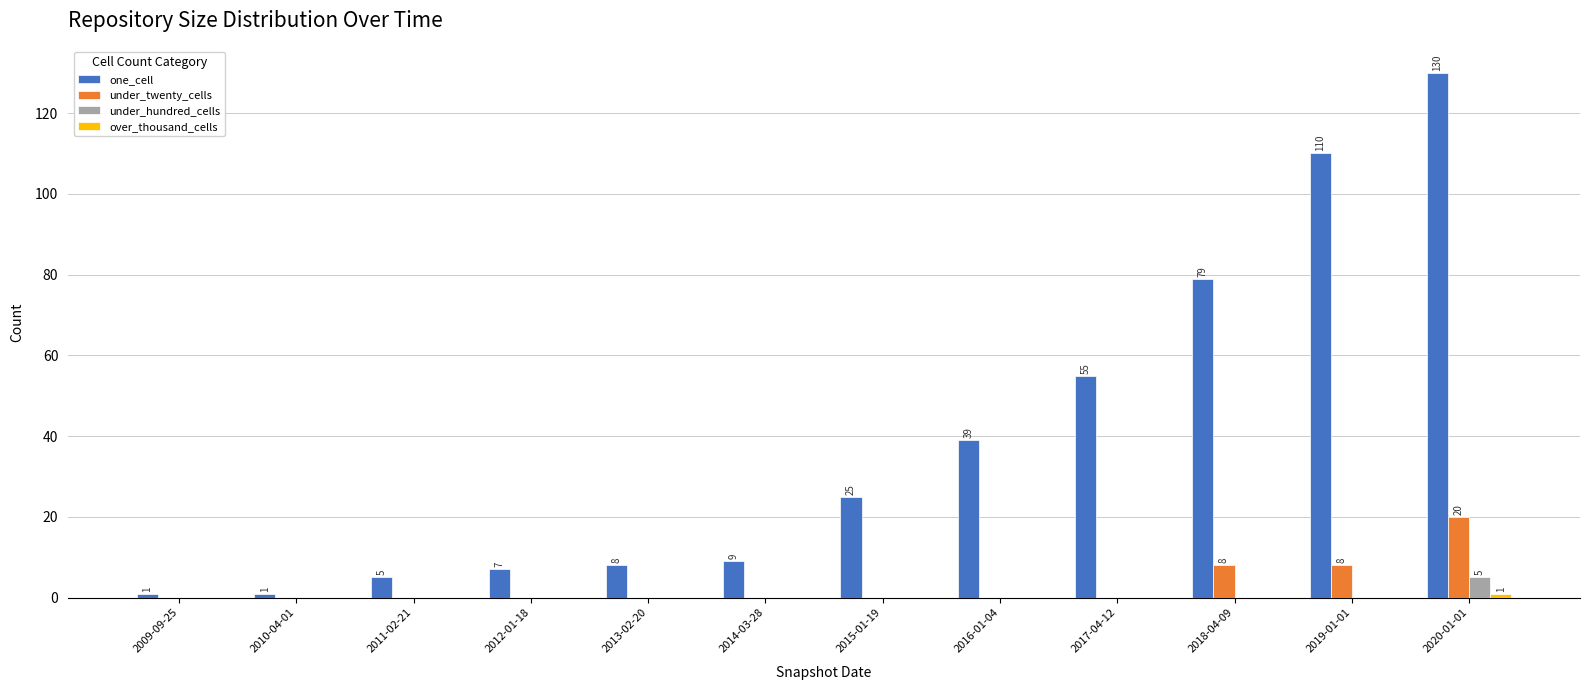

How many data points does each series have?

12